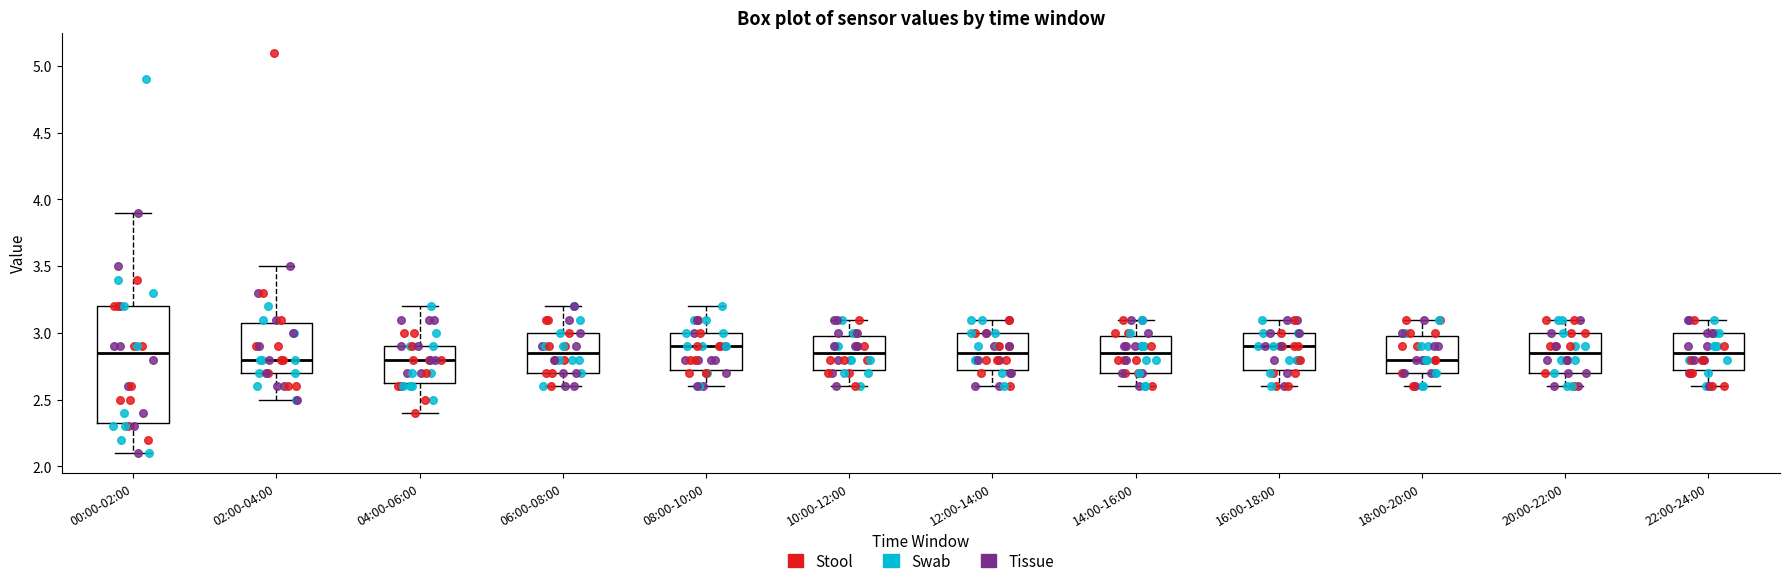

Reading left to right, read every box against the y-axis: the position of its median line, the range the box covers, and the ends of its whiskers. The values are not printed on the chart, so give them approximately, as read against the axis.

00:00-02:00: median 2.85, box 2.35 to 3.20, whiskers 2.10 to 3.90
02:00-04:00: median 2.80, box 2.70 to 3.10, whiskers 2.50 to 3.50
04:00-06:00: median 2.80, box 2.65 to 2.90, whiskers 2.40 to 3.20
06:00-08:00: median 2.85, box 2.70 to 3.00, whiskers 2.60 to 3.20
08:00-10:00: median 2.90, box 2.75 to 3.00, whiskers 2.60 to 3.20
10:00-12:00: median 2.85, box 2.75 to 3.00, whiskers 2.60 to 3.10
12:00-14:00: median 2.85, box 2.75 to 3.00, whiskers 2.60 to 3.10
14:00-16:00: median 2.85, box 2.70 to 3.00, whiskers 2.60 to 3.10
16:00-18:00: median 2.90, box 2.75 to 3.00, whiskers 2.60 to 3.10
18:00-20:00: median 2.80, box 2.70 to 3.00, whiskers 2.60 to 3.10
20:00-22:00: median 2.85, box 2.70 to 3.00, whiskers 2.60 to 3.10
22:00-24:00: median 2.85, box 2.75 to 3.00, whiskers 2.60 to 3.10